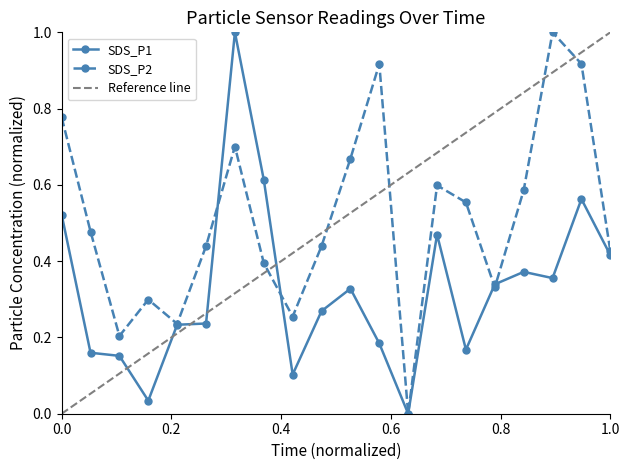

True or false: SDS_P2 has more than 2 points higher than both neighbors.

True